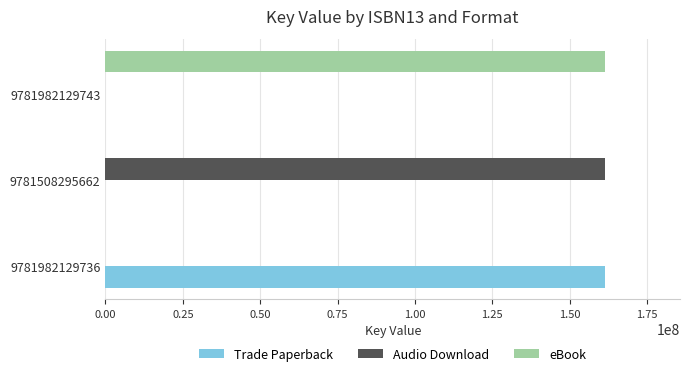

What is the maximum value shown in the chart?

161474384